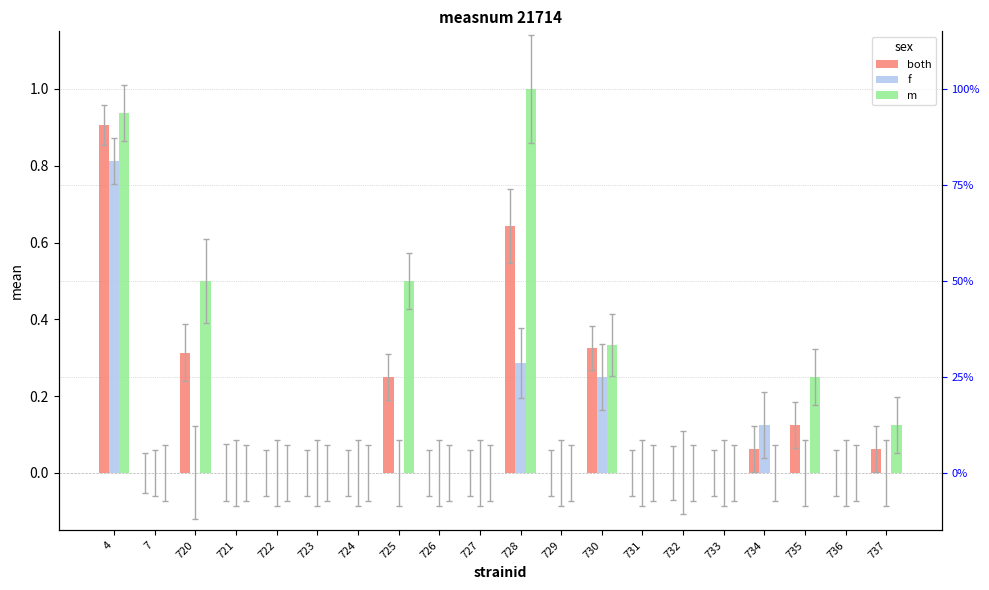

Which series has the largest range (max minus min)?

m